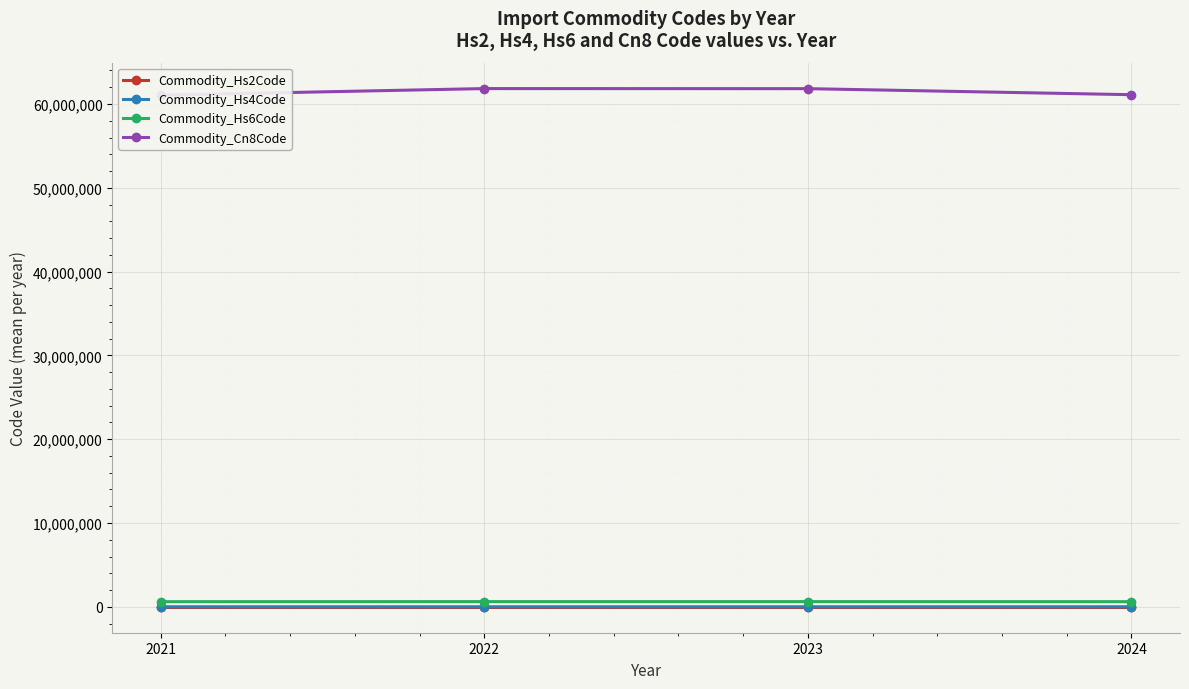

Is it true that Commodity_Cn8Code equals 91160848.6 at 2022?

False